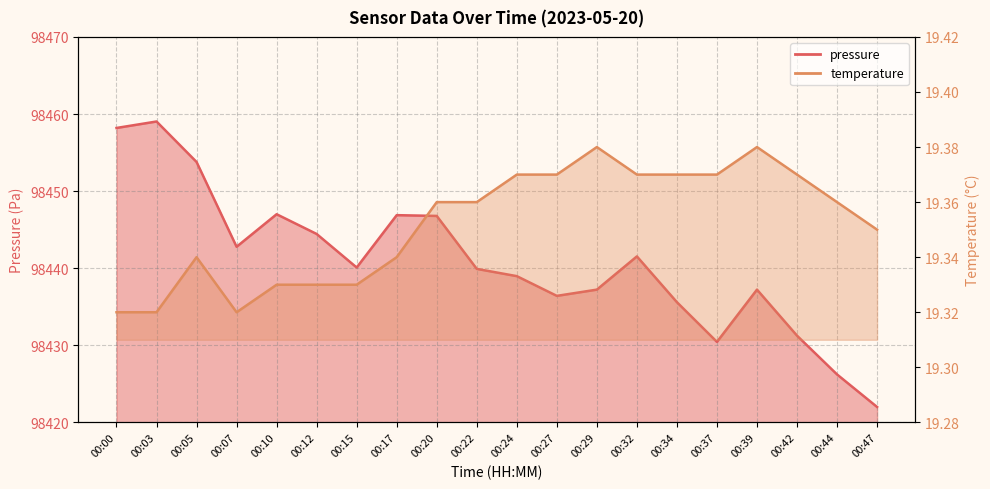

Rank the series at 00:17 from lowest to highest value.

temperature, pressure